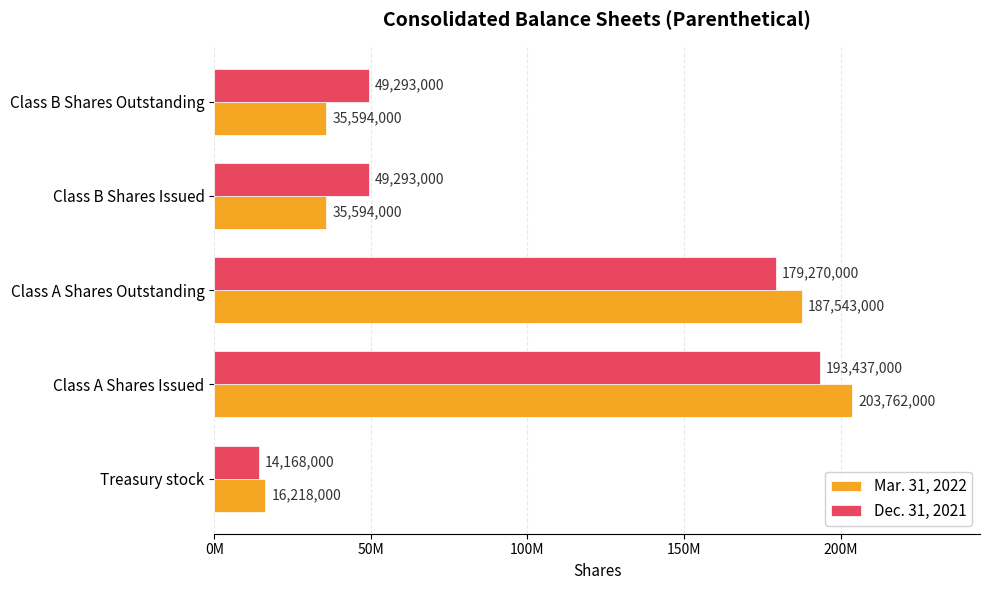

Rank the series by their maximum value, from lowest to highest.

Dec. 31, 2021, Mar. 31, 2022